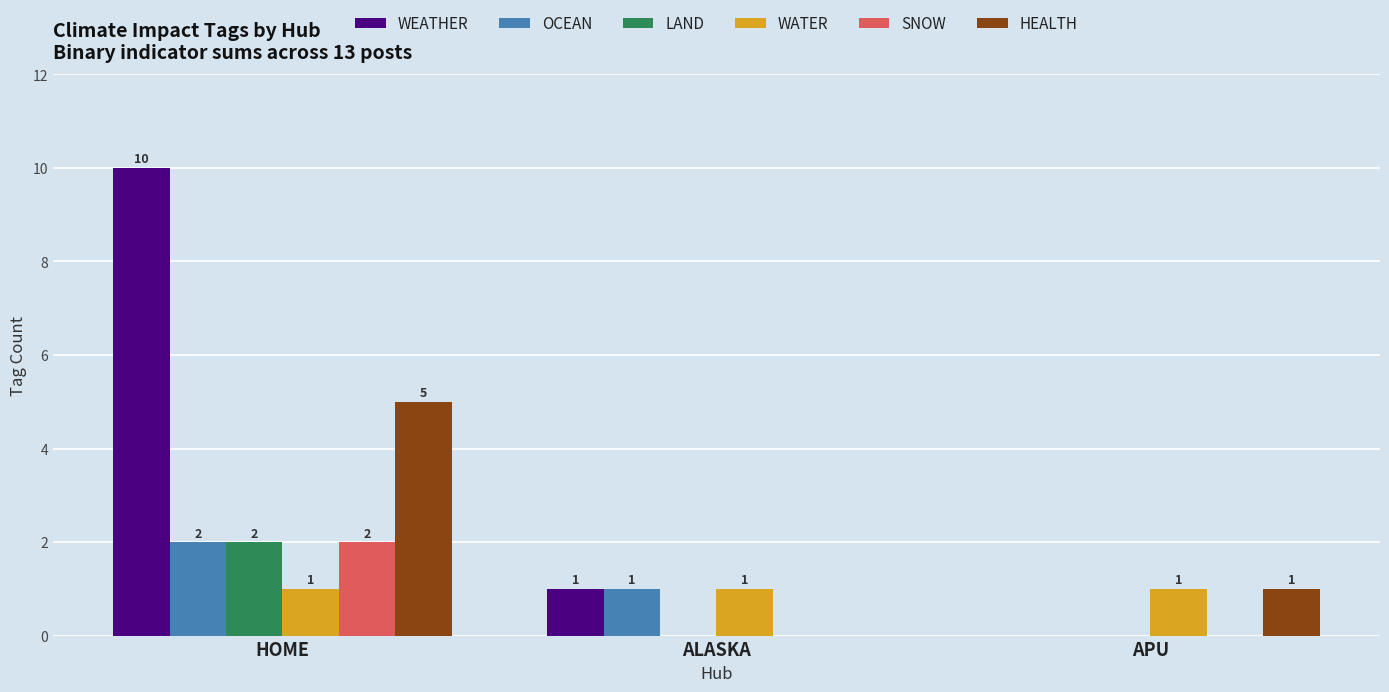

Where does the WEATHER series first go above 1?

HOME